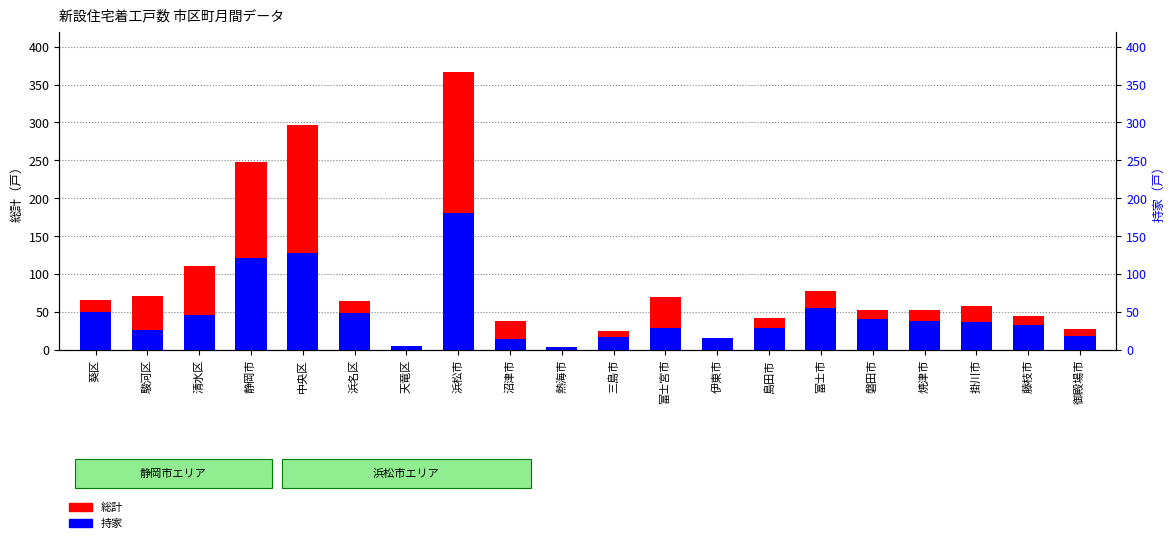

What is the label of the 14th bar from the right?

天竜区